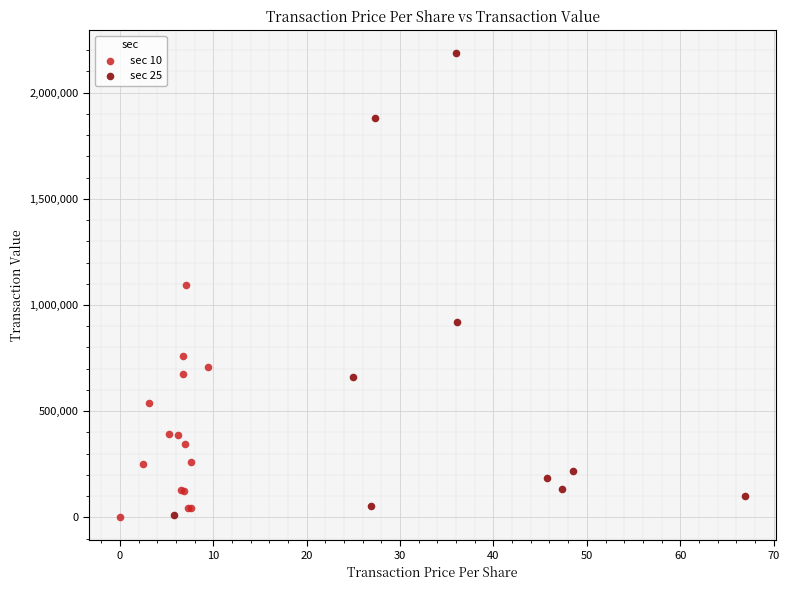

Which series reaches the maximum Y coordinate?

sec 25